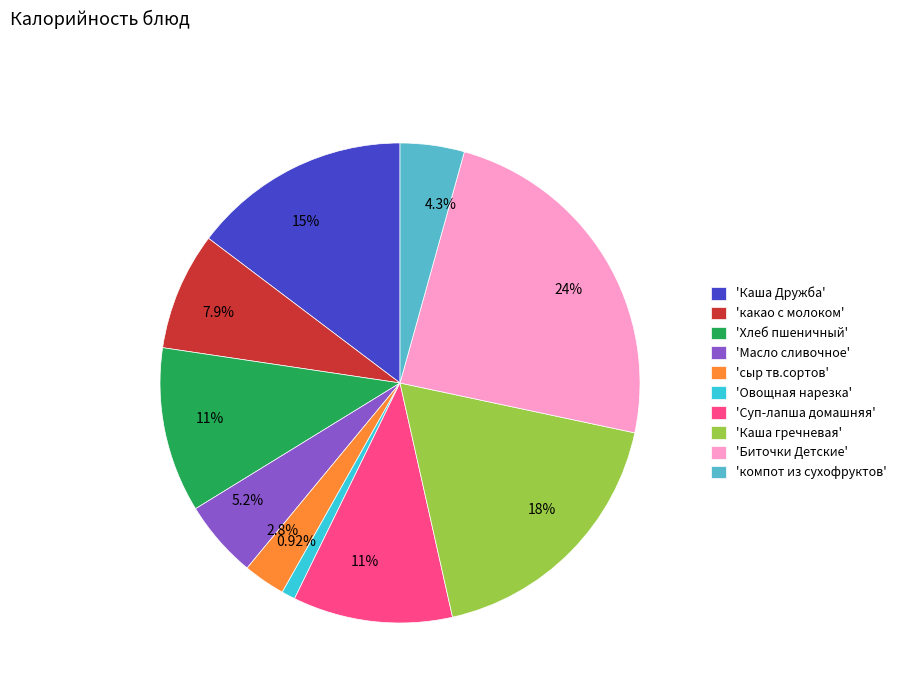

Which category has the smallest portion of the pie?

'Овощная нарезка'